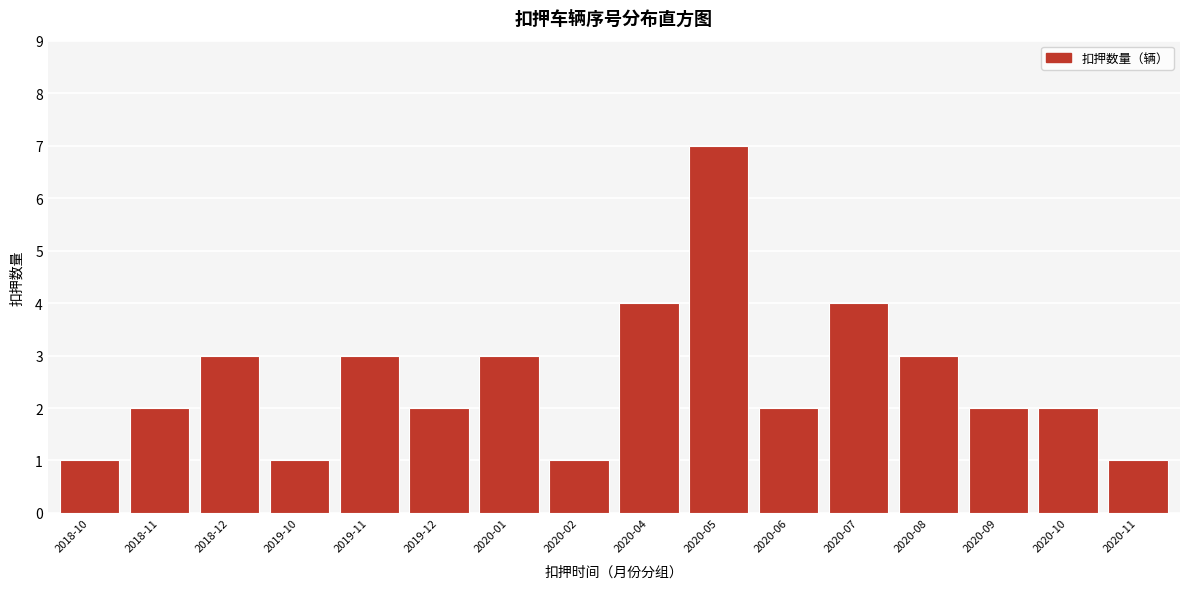

Reading left to right, extract all data points from this chart.

2018-10=1	2018-11=2	2018-12=3	2019-10=1	2019-11=3	2019-12=2	2020-01=3	2020-02=1	2020-04=4	2020-05=7	2020-06=2	2020-07=4	2020-08=3	2020-09=2	2020-10=2	2020-11=1